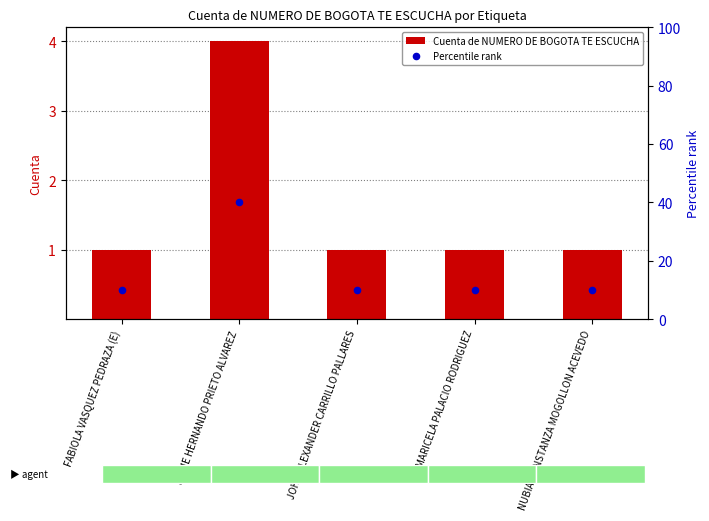

What is the total value across all series at FABIOLA VASQUEZ PEDRAZA (E)?

11